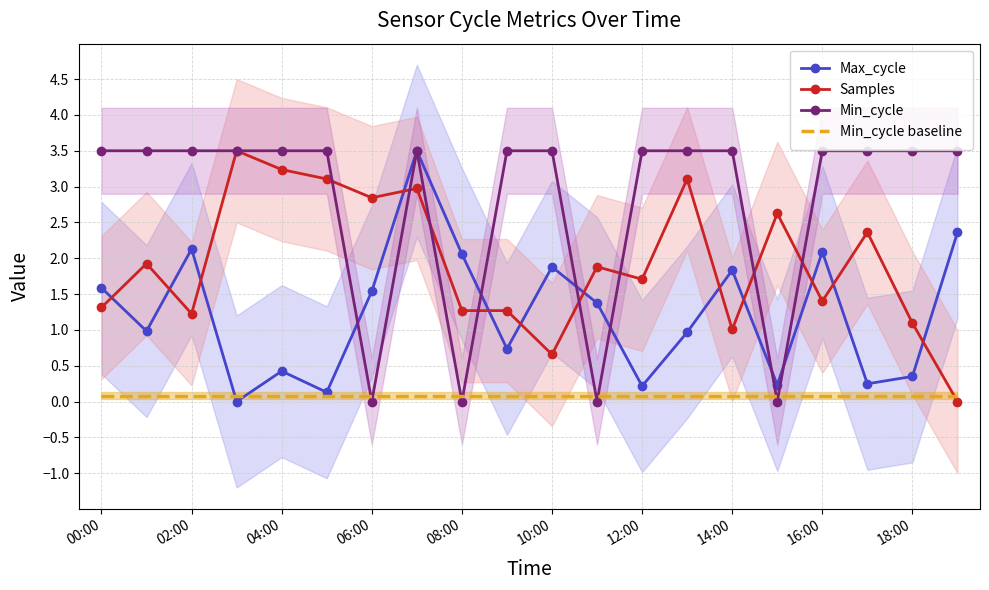

What is the label of the 1st point from the right?

19